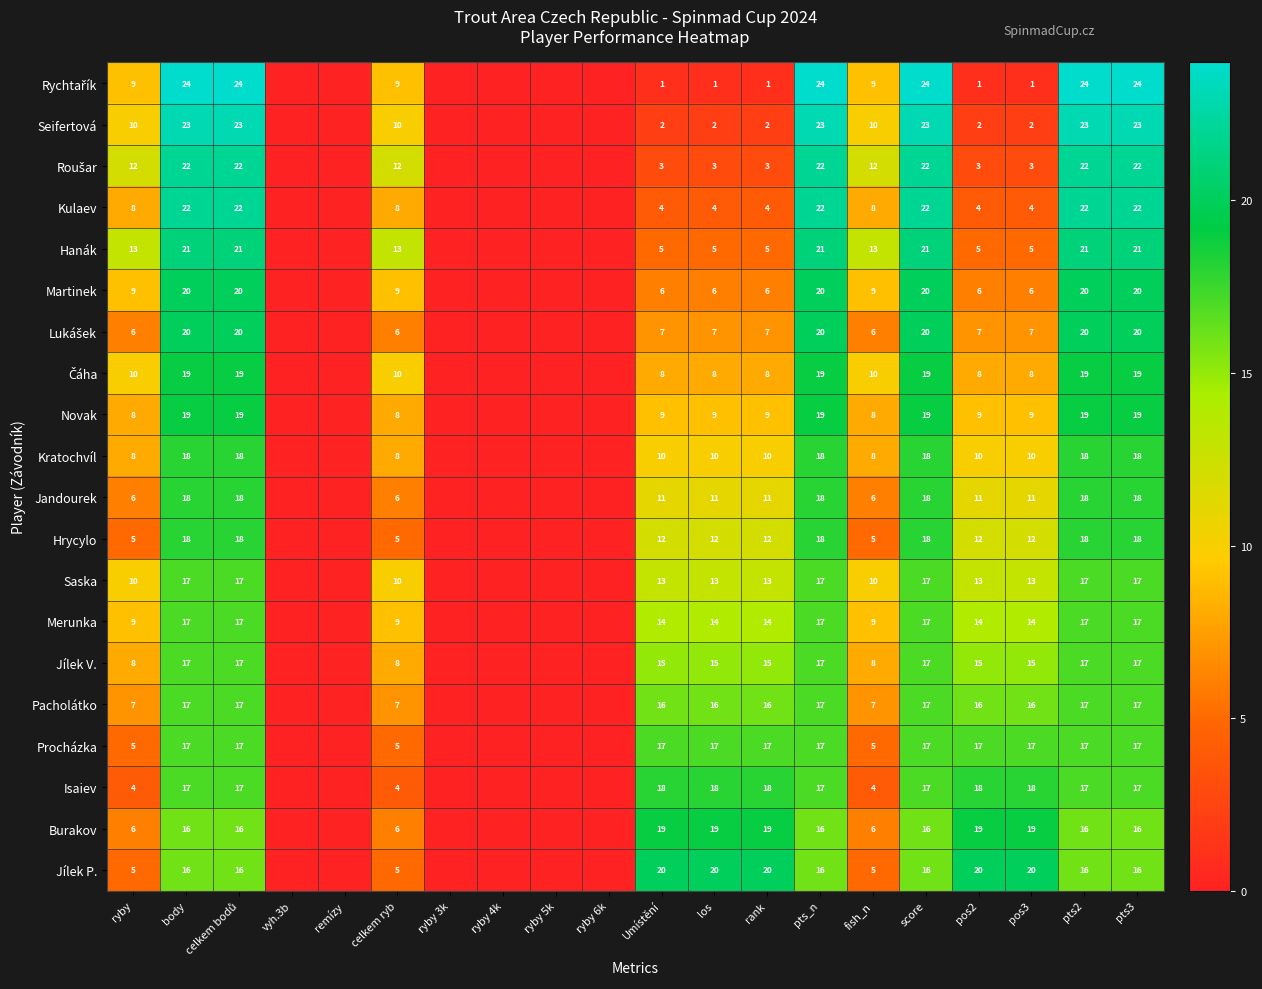

Rank the series at pts_n from highest to lowest value.

Rychtařík, Seifertová, Roušar, Kulaev, Hanák, Martinek, Lukášek, Čáha, Novak, Kratochvíl, Jandourek, Hrycylo, Saska, Merunka, Jílek V., Pacholátko, Procházka, Isaiev, Burakov, Jílek P.